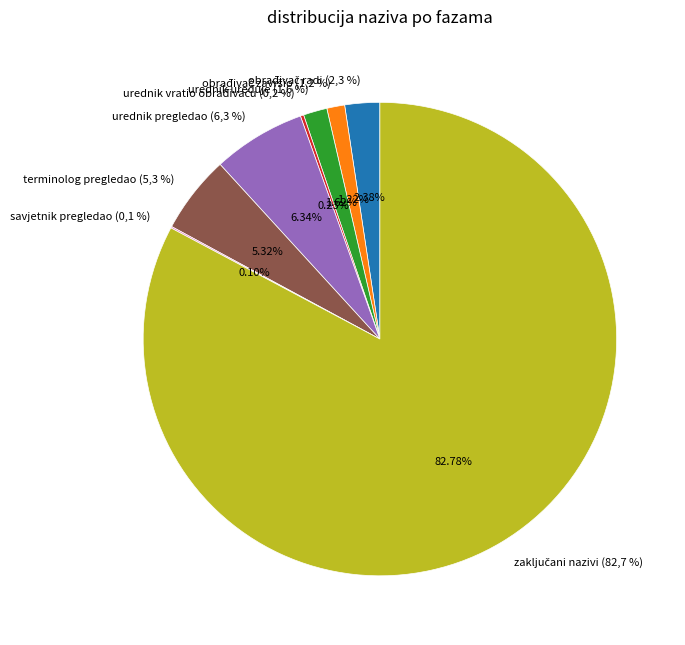

To the nearest percent, what is the difference between the zaključani nazivi (82,7 %) and savjetnik pregledao (0,1 %) slice percentages?

83%